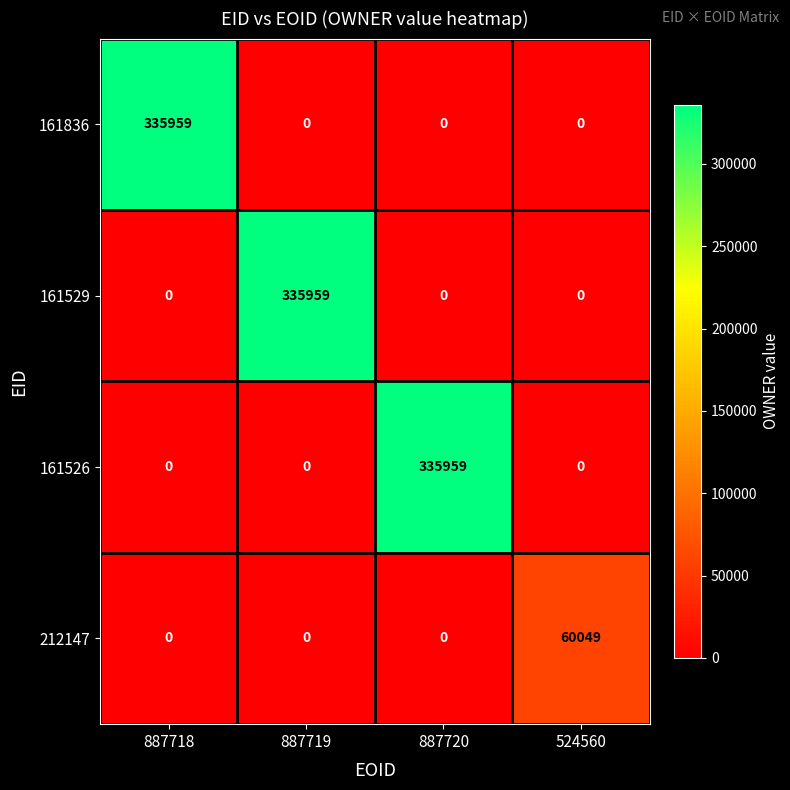

What is the sum of all 161526 values?

335959